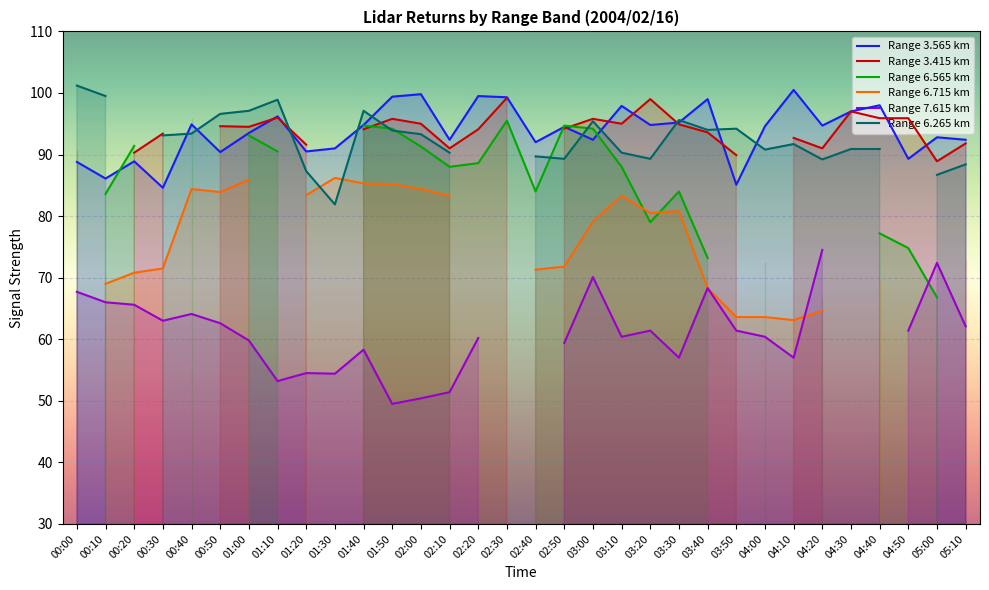

Where is the first local maximum for Range 7.615 km?

00:40